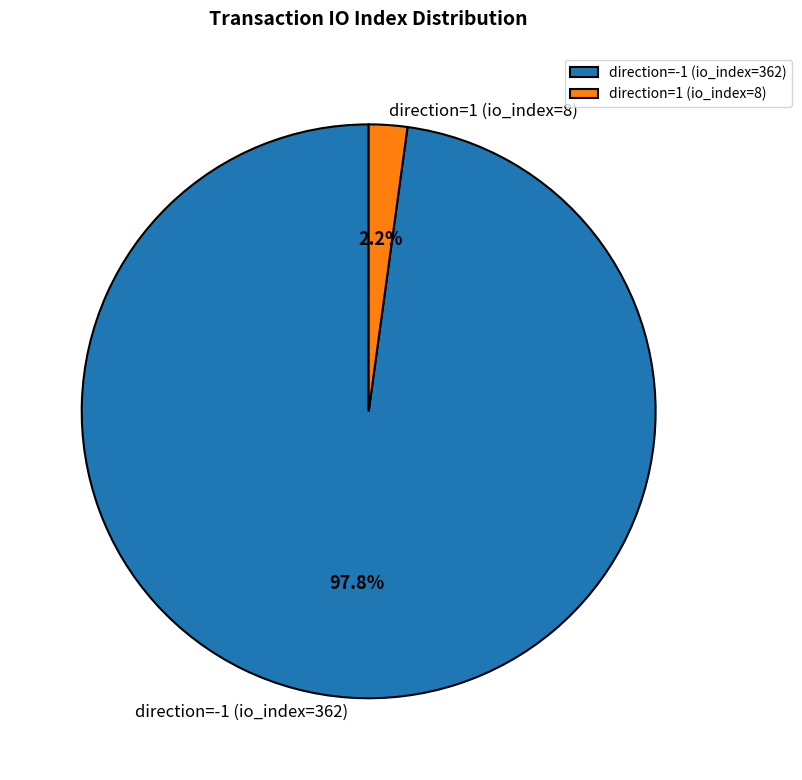

Count the number of slices in the pie.

2